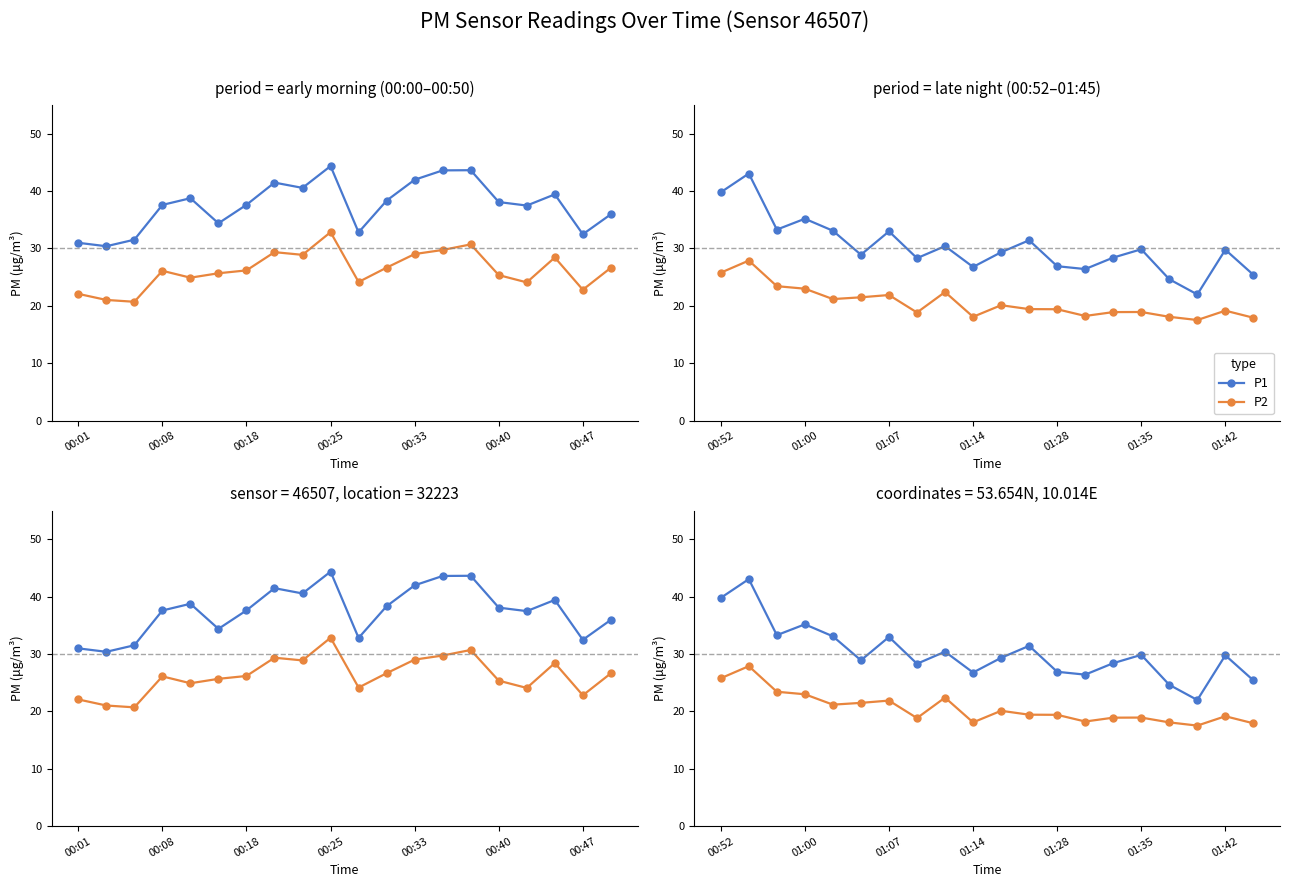

Is the value of P1 at 13 greater than the value of P2 at 9?

Yes